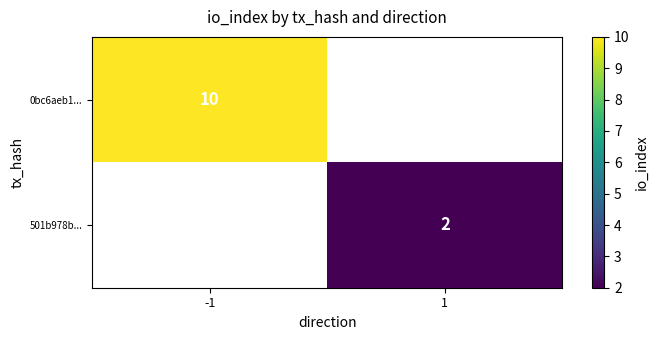

Is the value of 501b978b... at 1 greater than the value of 0bc6aeb1... at -1?

No